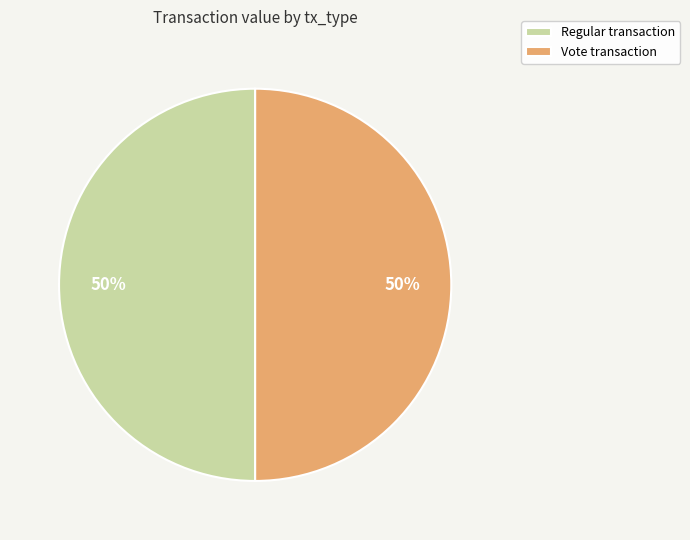

Is it true that Vote transaction is 50% of the pie?

True